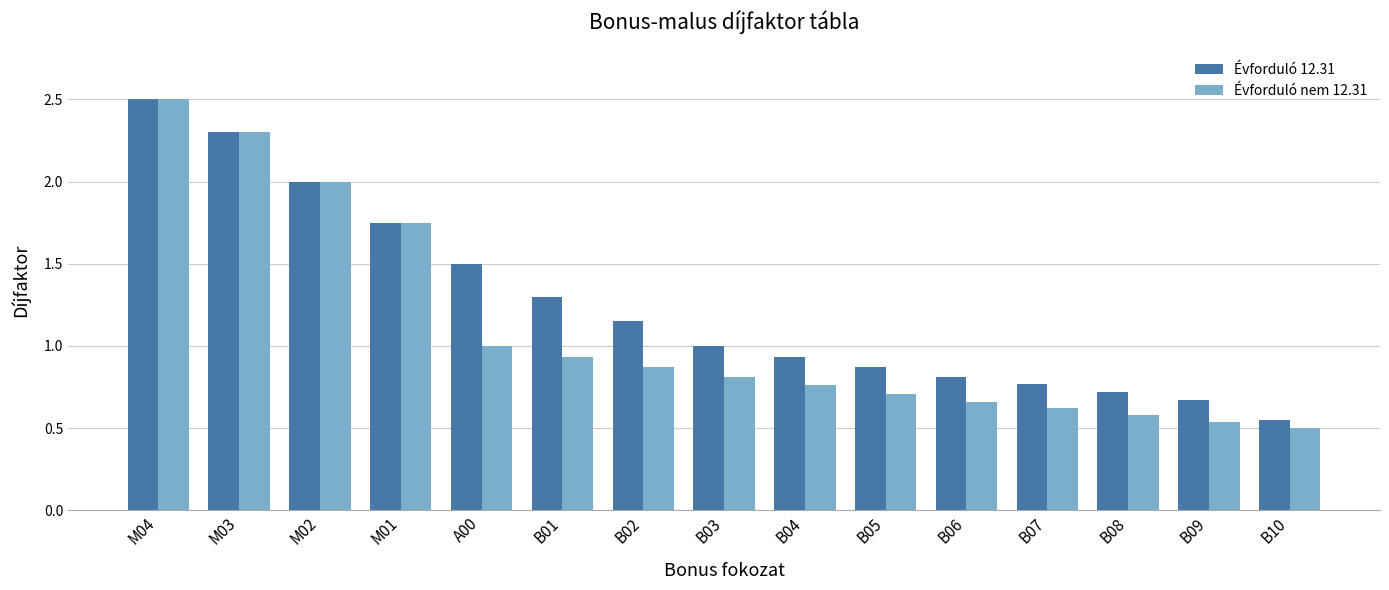

The value of Évforduló 12.31 at M04 is 1.5. True or false?

False